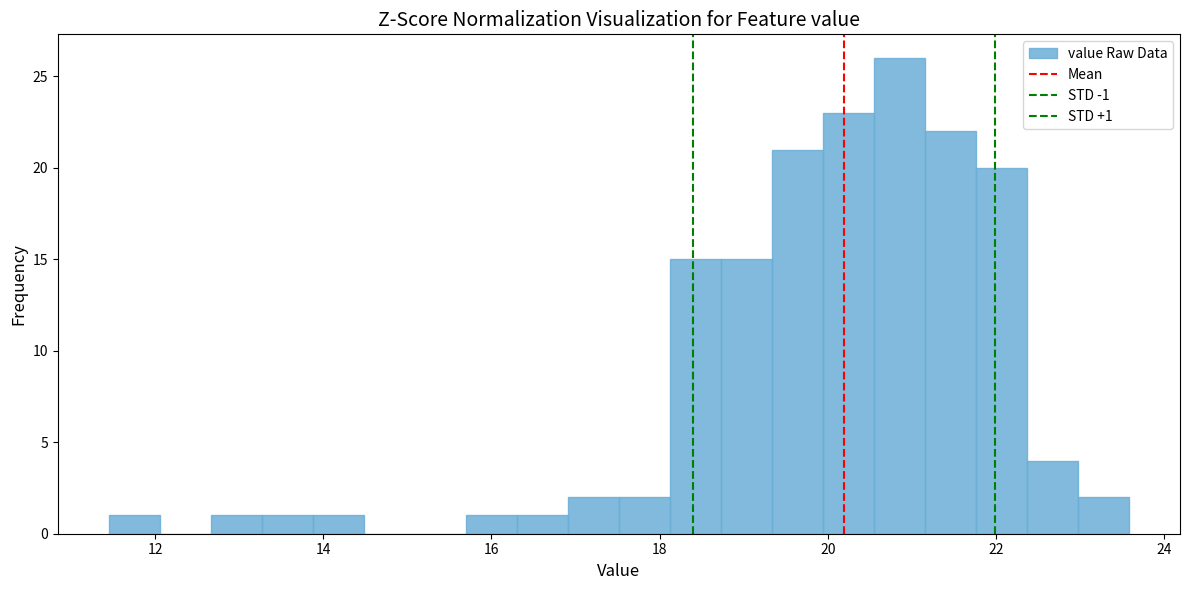

Read against the x-axis, roughly where is the centre of the tallest bar?

20.8